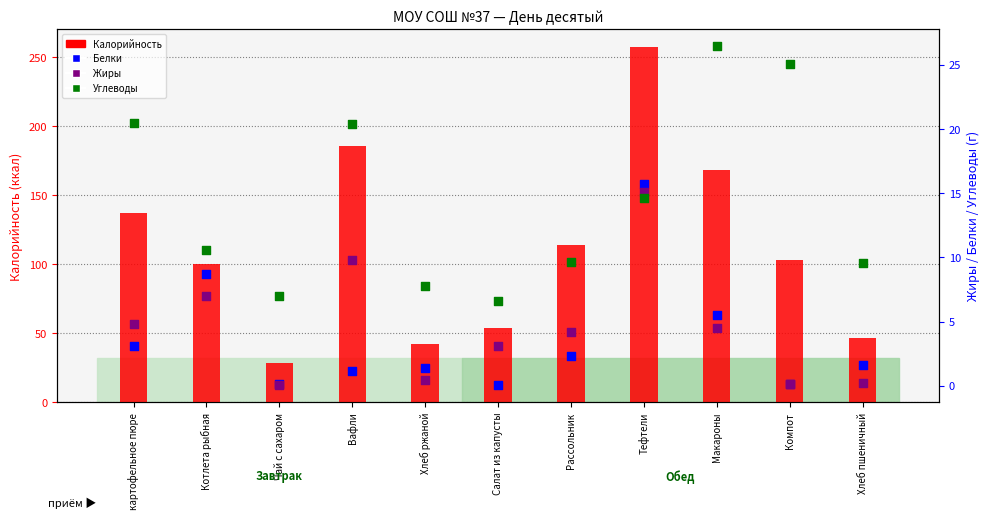

Which series contains the highest Y value?

Калорийность